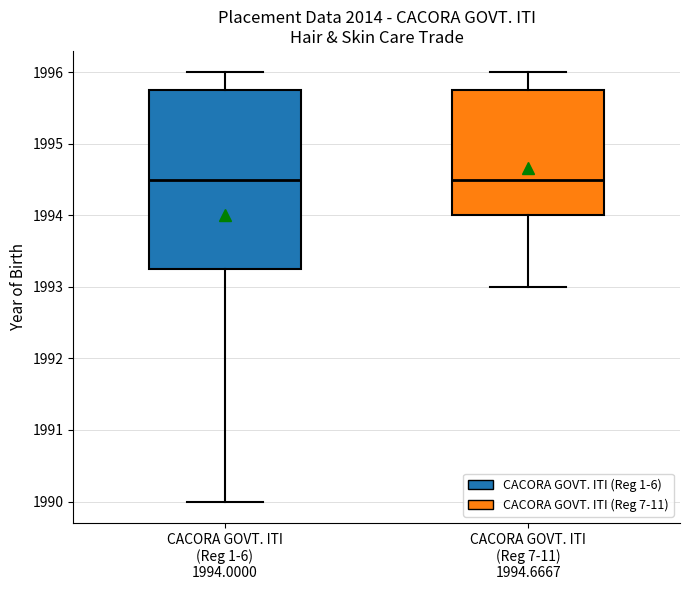

Reading left to right, read every box against the y-axis: the position of its median line, the range the box covers, and the ends of its whiskers. The values are not printed on the chart, so give them approximately, as read against the axis.

CACORA GOVT. ITI (Reg 1-6) 1994.0000: median 1994.5, box 1993.3 to 1995.8, whiskers 1990.0 to 1996.0
CACORA GOVT. ITI (Reg 7-11) 1994.6667: median 1994.5, box 1994.0 to 1995.8, whiskers 1993.0 to 1996.0